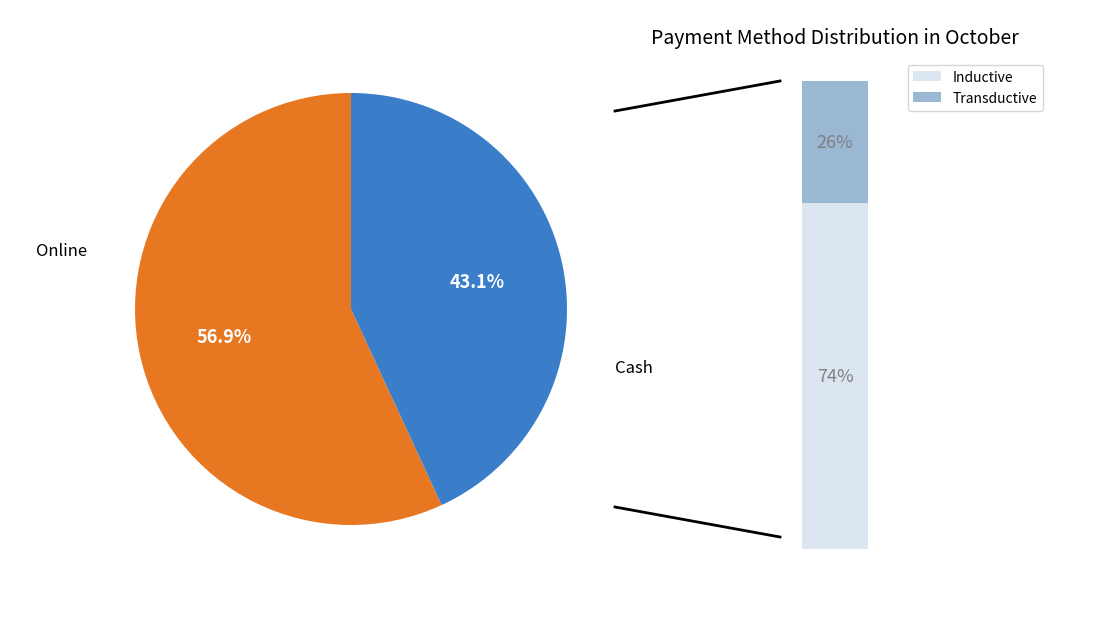

Which series changed the most between 7 and 11?

Cash